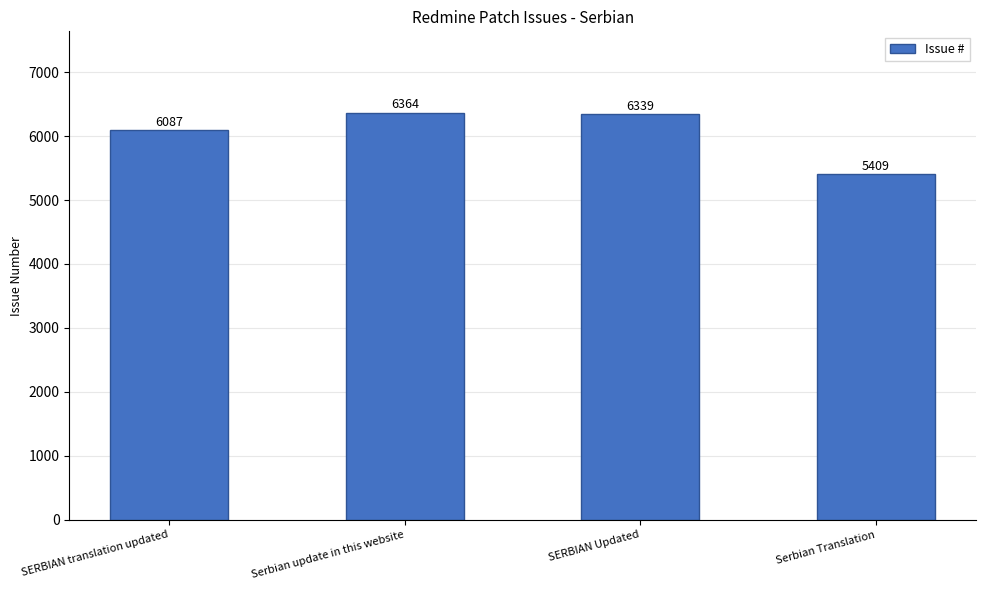

List the labels in order of value, smallest first.

Serbian Translation, SERBIAN translation updated, SERBIAN Updated, Serbian update in this website